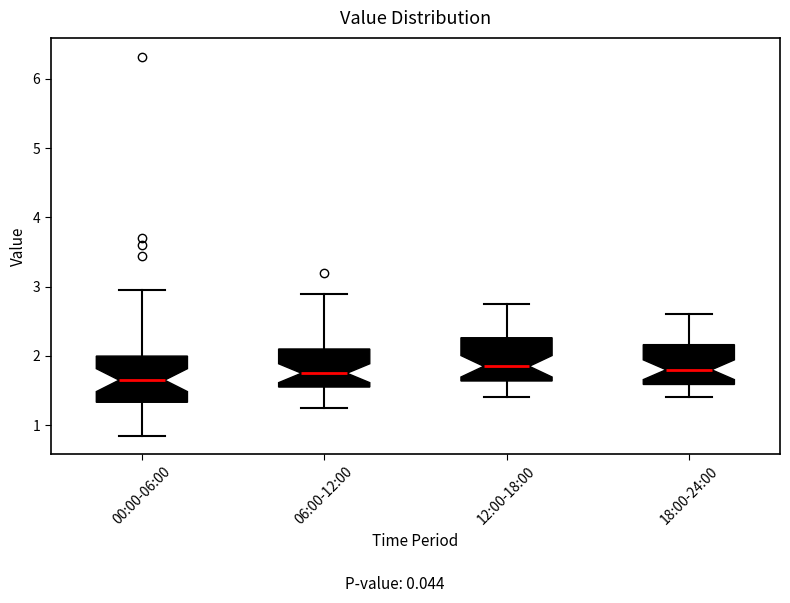

Reading left to right, transcribe this box plot: for each box, give where its median line is, the range the box spans, and where its two whiskers end, as read against the y-axis. The values are not printed on the chart, so give them approximately, as read against the axis.

00:00-06:00: median 1.7, box 1.3 to 2.0, whiskers 0.9 to 3.0
06:00-12:00: median 1.8, box 1.6 to 2.1, whiskers 1.3 to 2.9
12:00-18:00: median 1.9, box 1.6 to 2.3, whiskers 1.4 to 2.8
18:00-24:00: median 1.8, box 1.6 to 2.2, whiskers 1.4 to 2.6